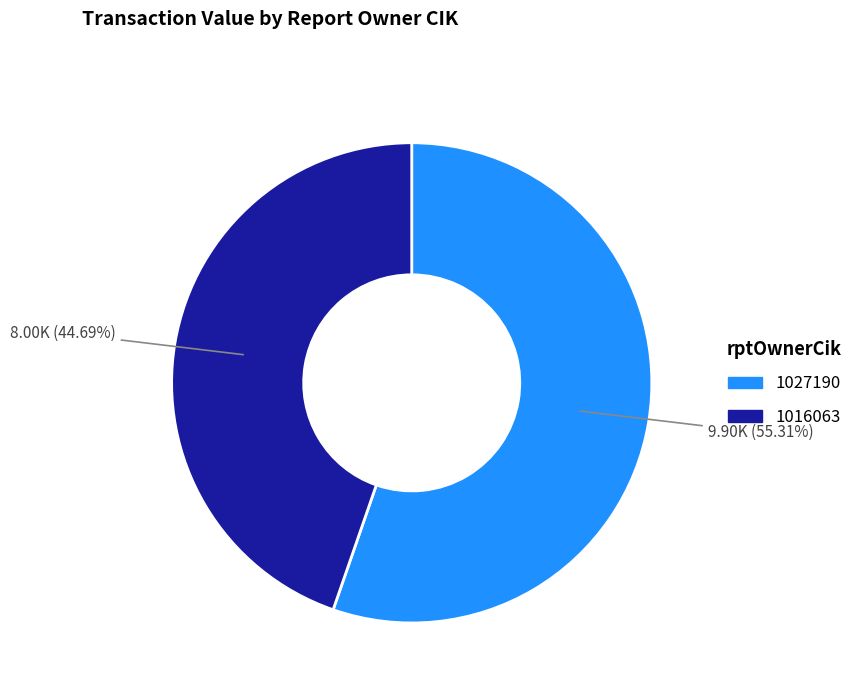

What percentage is NOT represented by 1016063?

55.3%